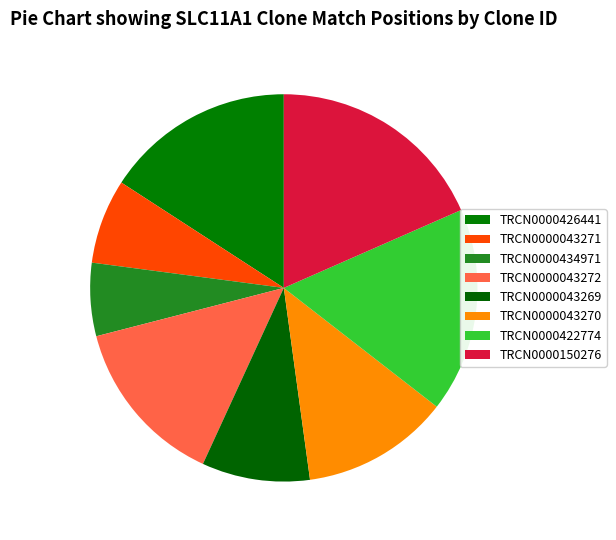

Which category has the biggest portion of the pie?

TRCN0000150276